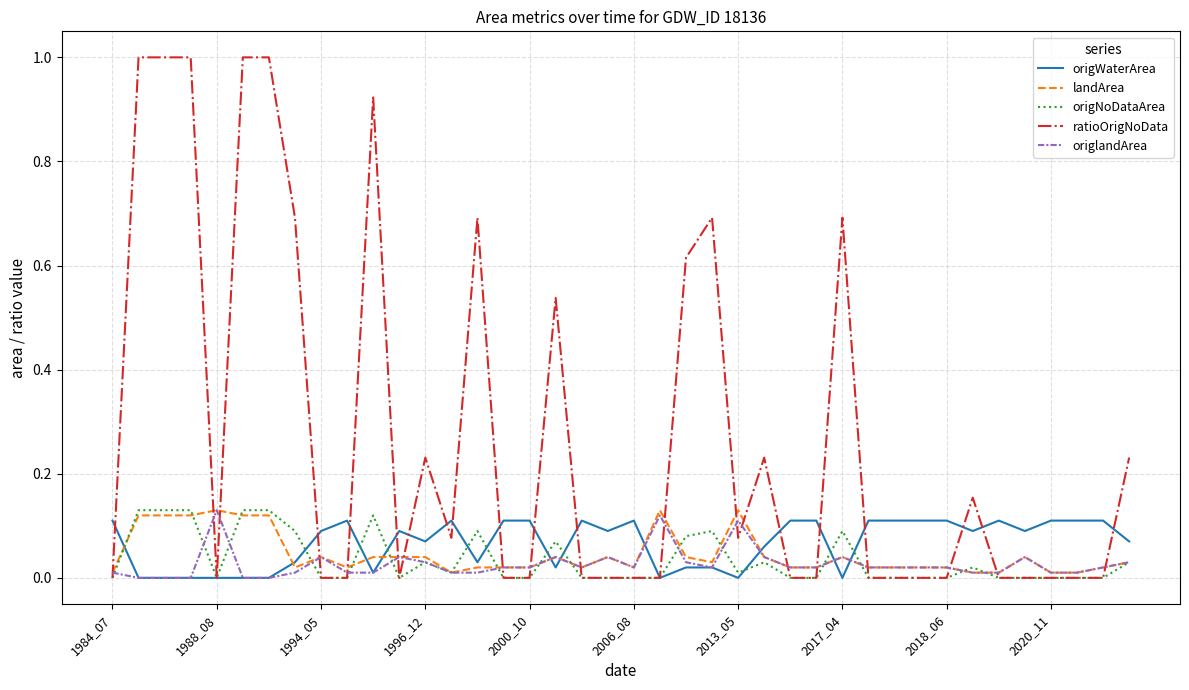

Which series has the widest spread of values?

ratioOrigNoData